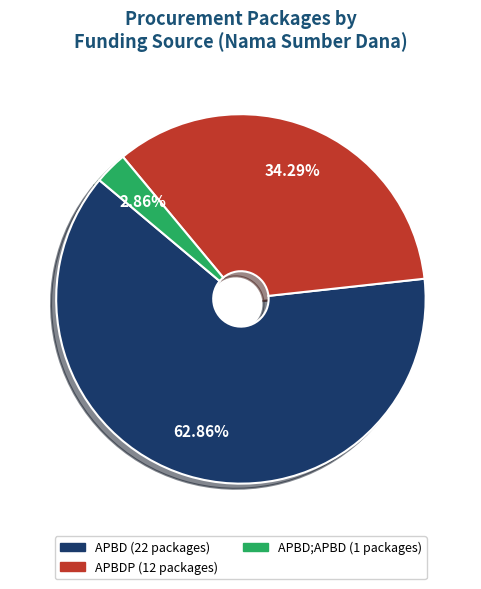

To the nearest percent, what is the difference between the largest and smallest slice percentages?

60%